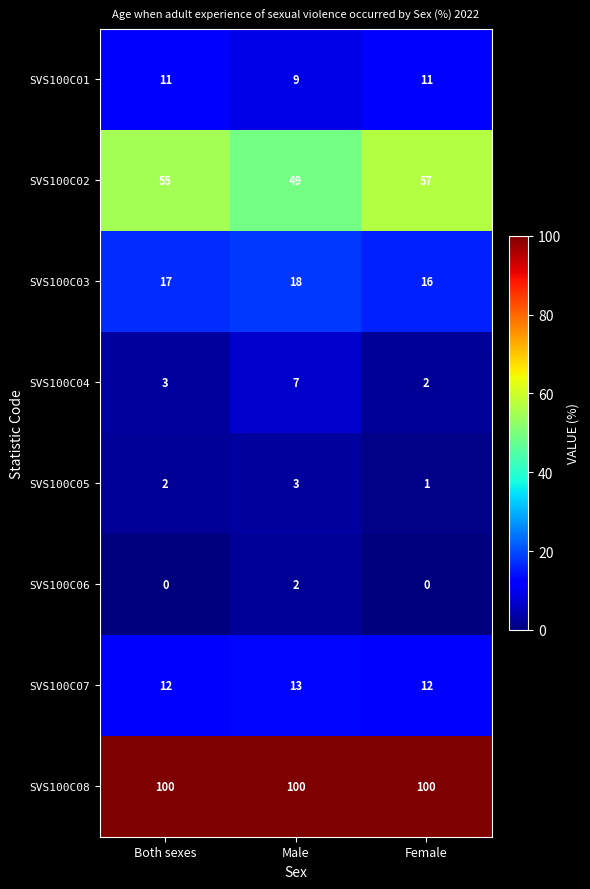

Which series has the largest range (max minus min)?

SVS100C02